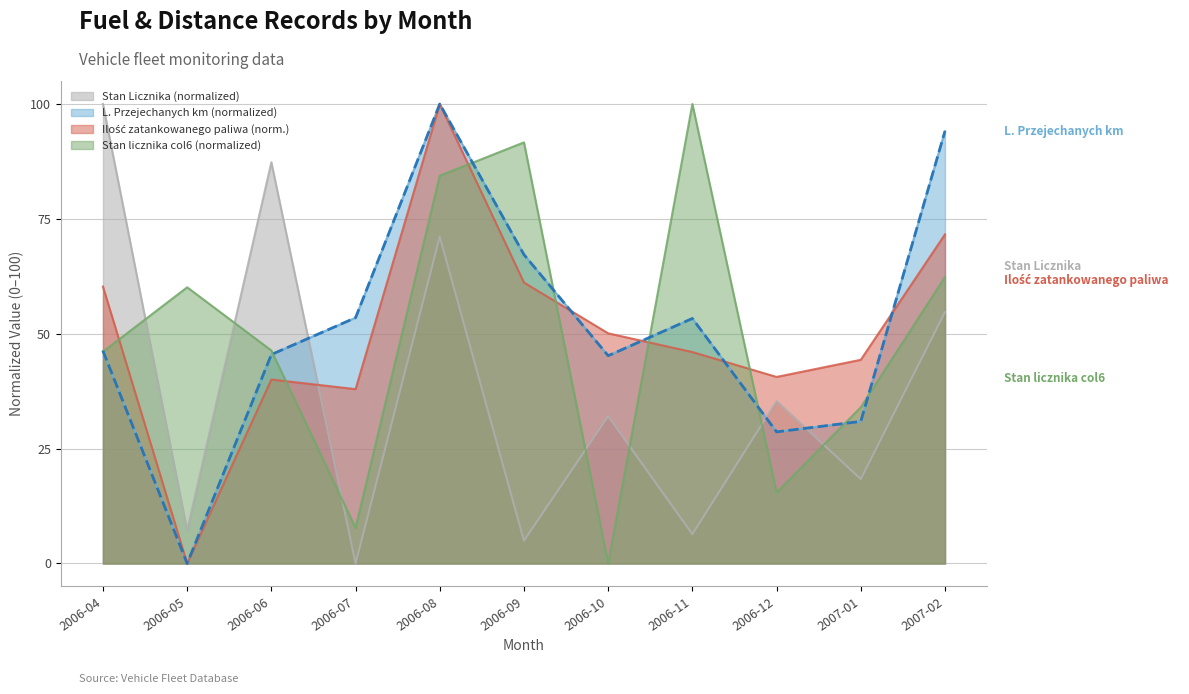

After their last crossing, which series has the higher values: Stan licznika (col6) or L. Przejechanych km?

L. Przejechanych km